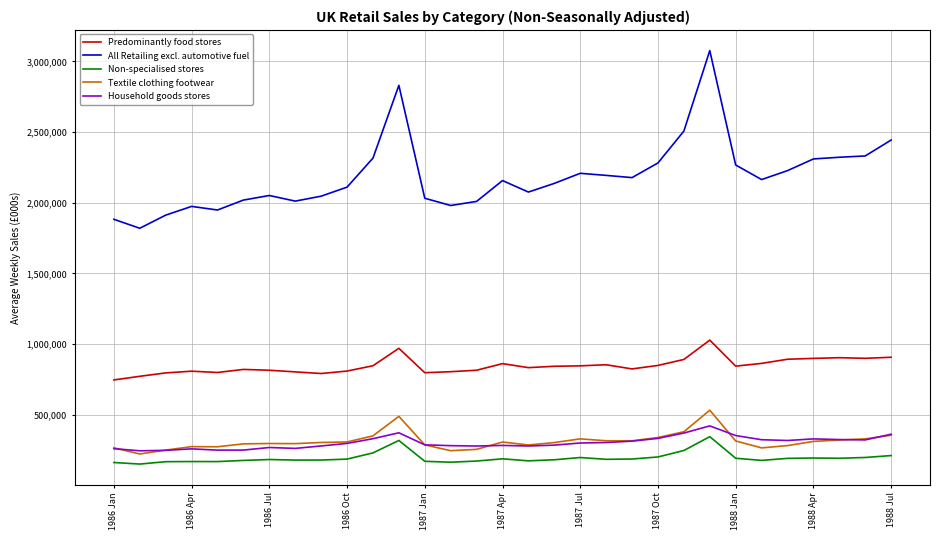

Which series has the largest range (max minus min)?

All Retailing excl. automotive fuel